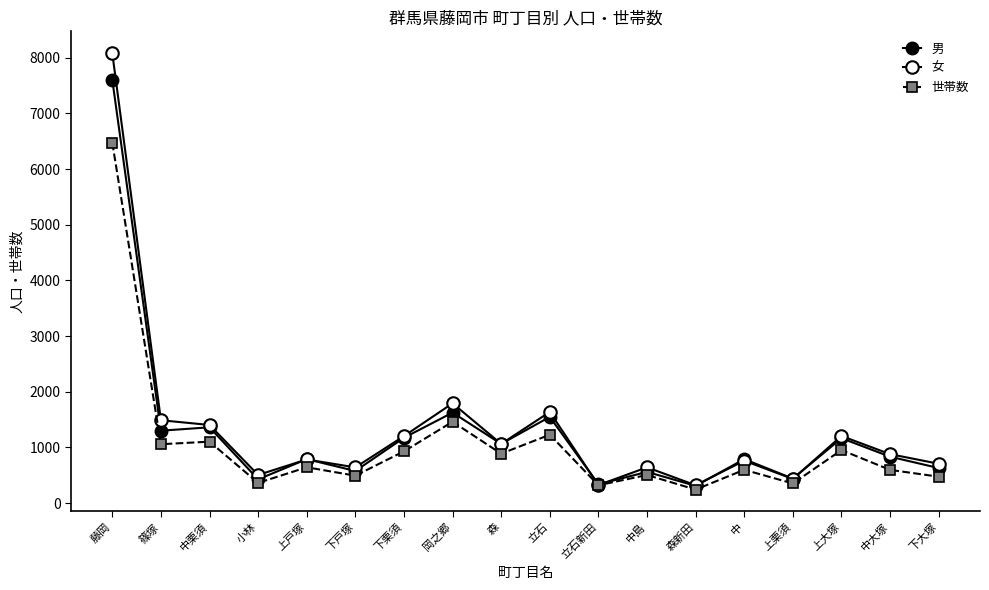

What is the sum of the 世帯数 values at 上栗須 and 岡之郷?

1815